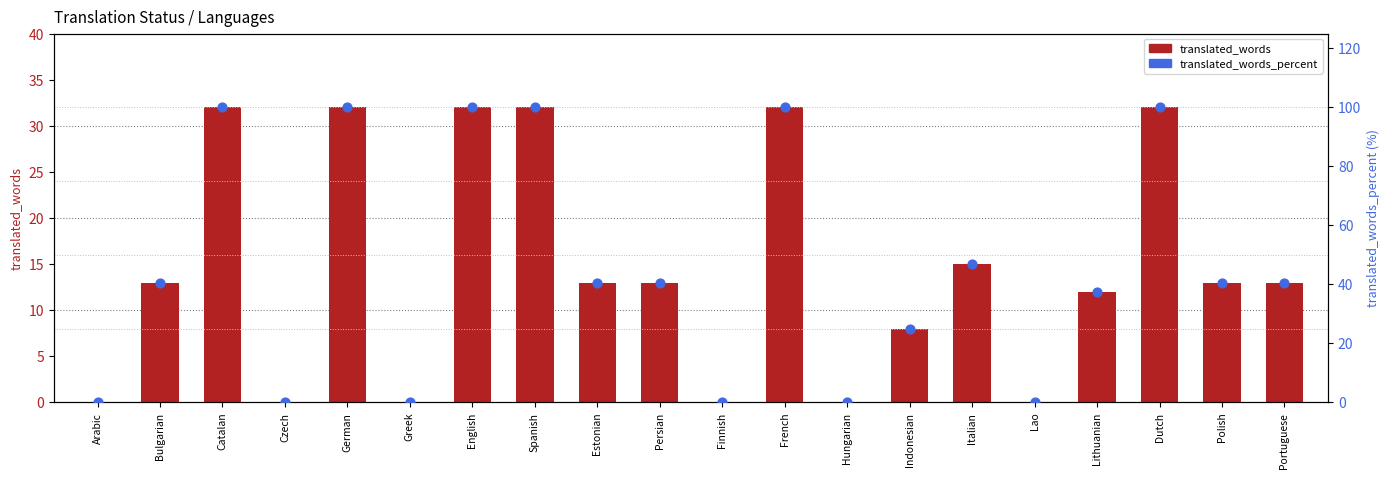

At how many categories does at least one series exceed 38?

12